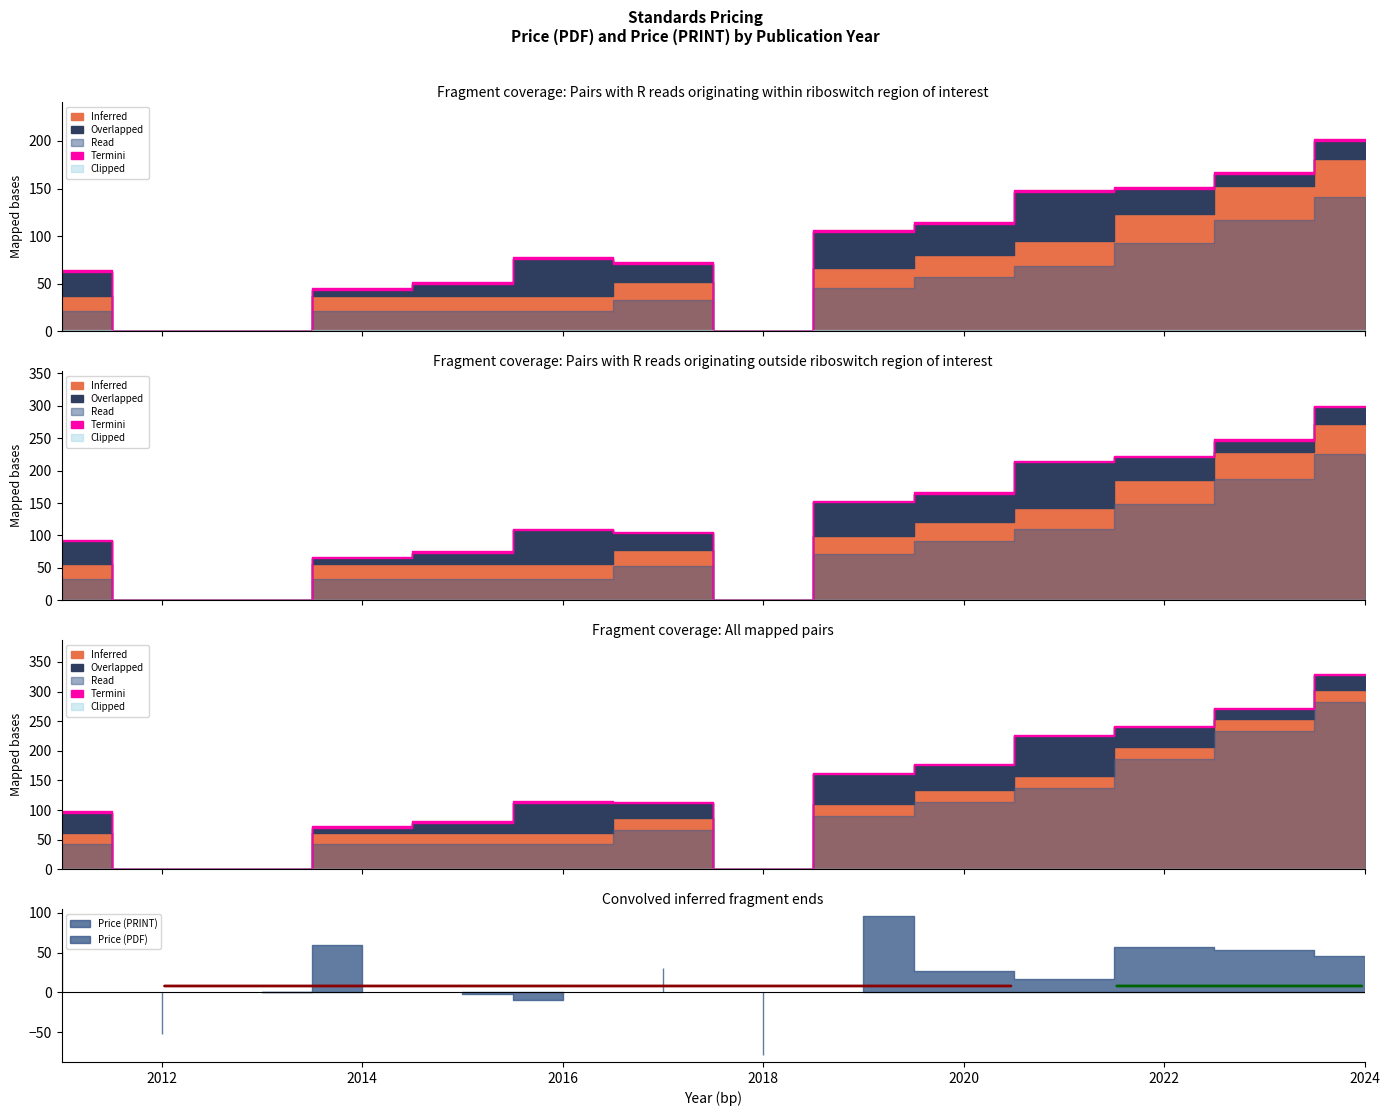

At which label does Price (PRINT) reach its peak?

2024